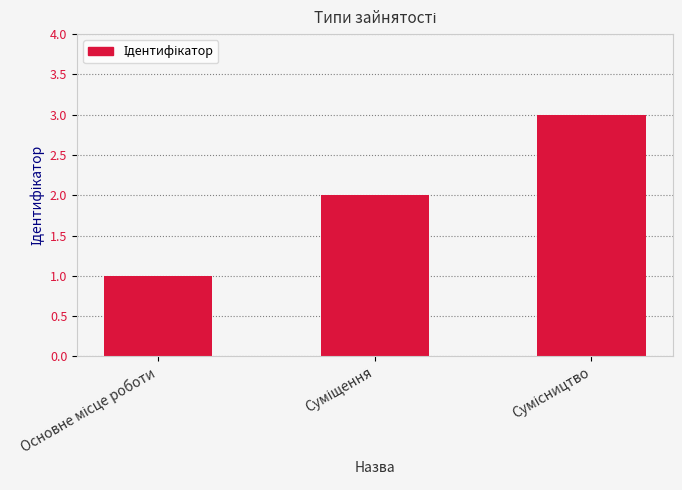

What is the greatest value displayed?

3